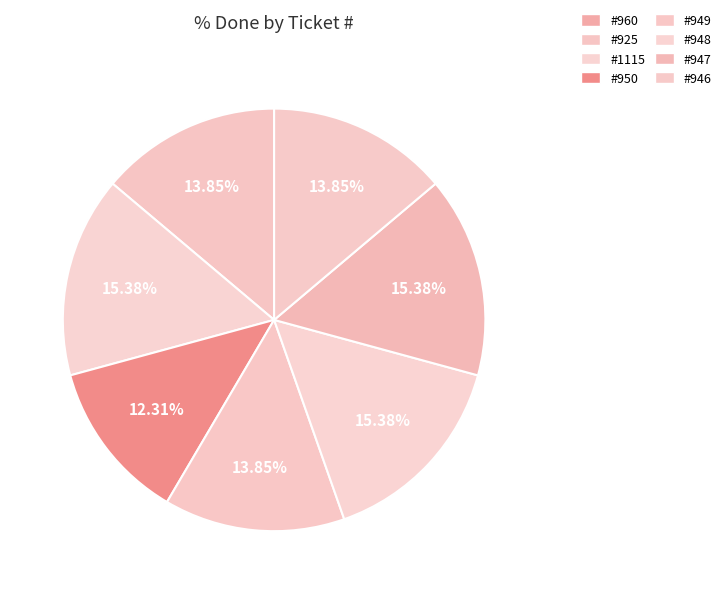

Count the number of slices in the pie.

8